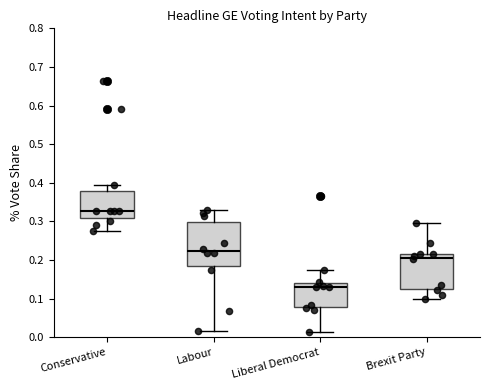

Reading left to right, read every box against the y-axis: the position of its median line, the range the box covers, and the ends of its whiskers. The values are not printed on the chart, so give them approximately, as read against the axis.

Conservative: median 0.33, box 0.31 to 0.38, whiskers 0.28 to 0.40
Labour: median 0.22, box 0.18 to 0.30, whiskers 0.02 to 0.33
Liberal Democrat: median 0.13, box 0.08 to 0.14, whiskers 0.02 to 0.17
Brexit Party: median 0.21 (just below the box's upper edge), box 0.13 to 0.21, whiskers 0.10 to 0.30